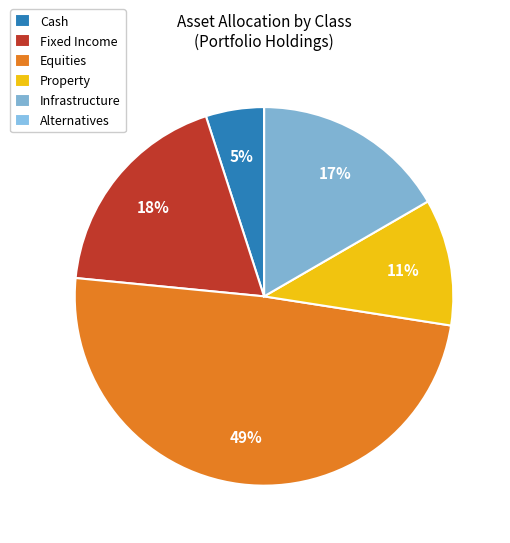

The Property slice represents 24% of the pie. True or false?

False